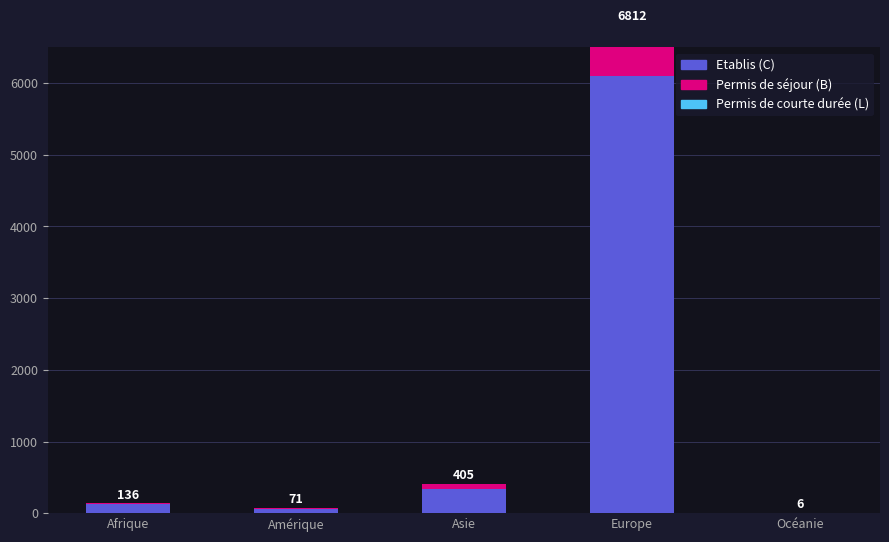

Reading left to right, what are all the values shown in this chart?

Etablis (C): 128	61	335	6105	5
Permis de séjour (B): 8	10	69	700	1
Permis de courte durée (L): 0	0	1	7	0